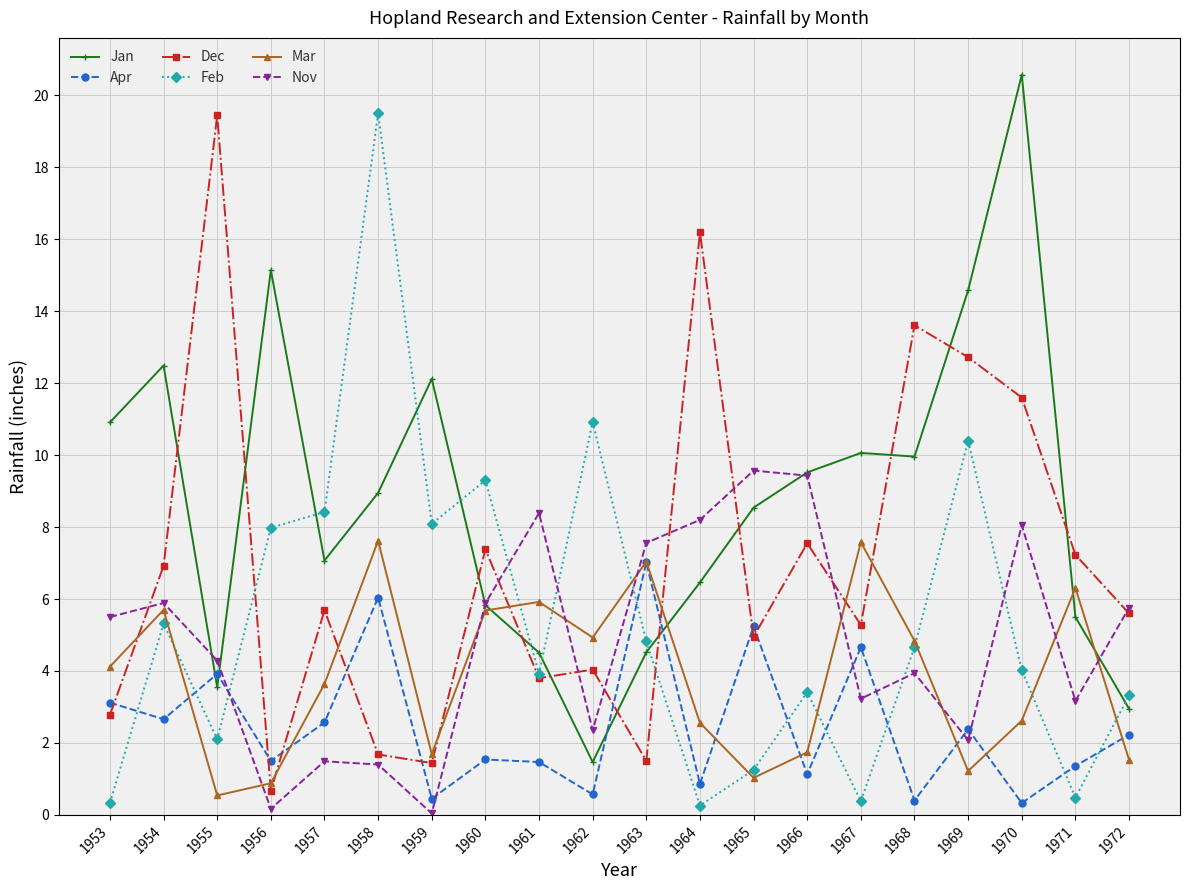

What are all the series names shown in the legend?

Jan, Apr, Dec, Feb, Mar, Nov